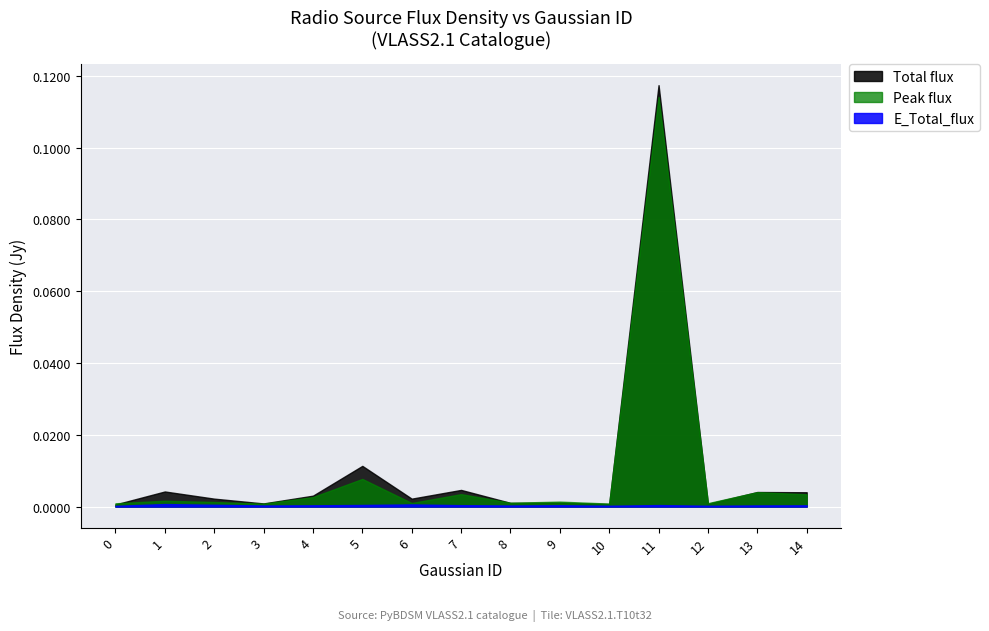

Which series has the widest spread of values?

Total flux